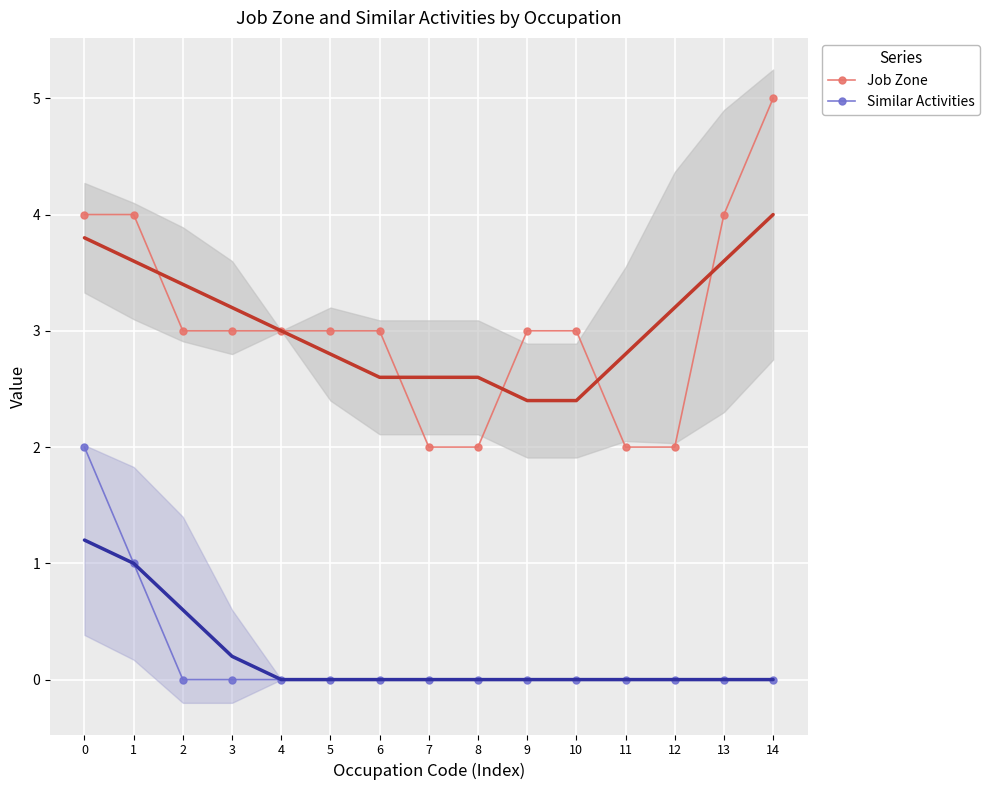

What is the minimum value for Job Zone?

2